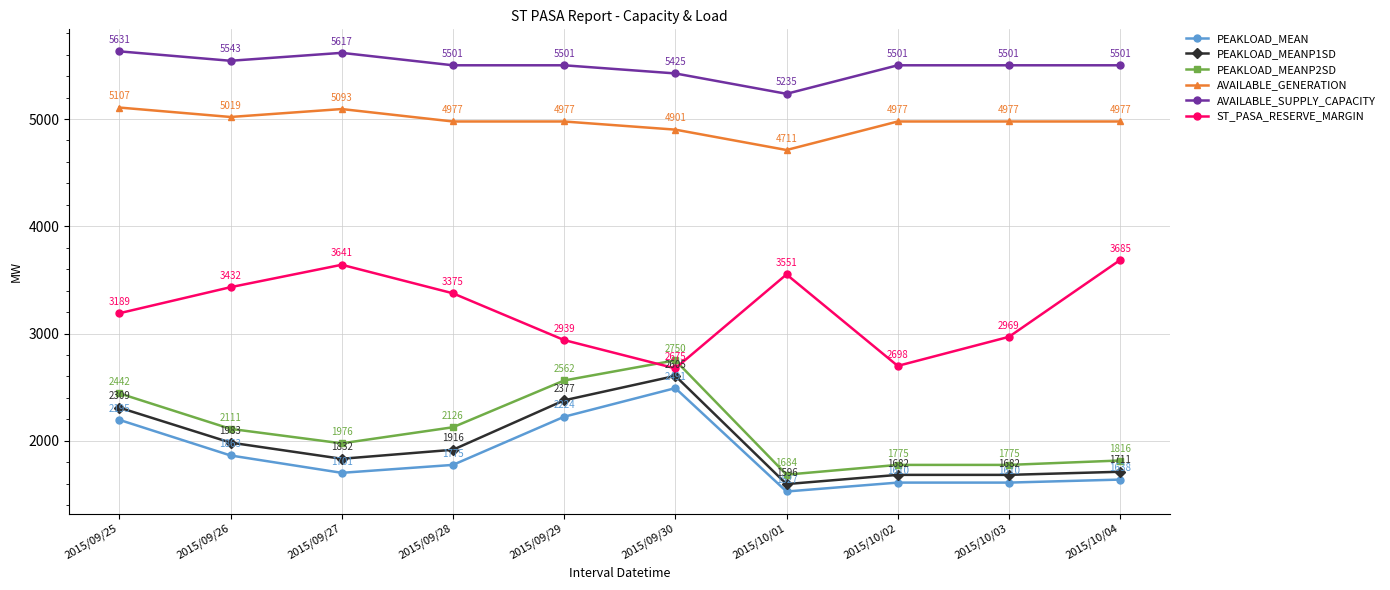

What is the total value across all series at 2015/09/27?

19860